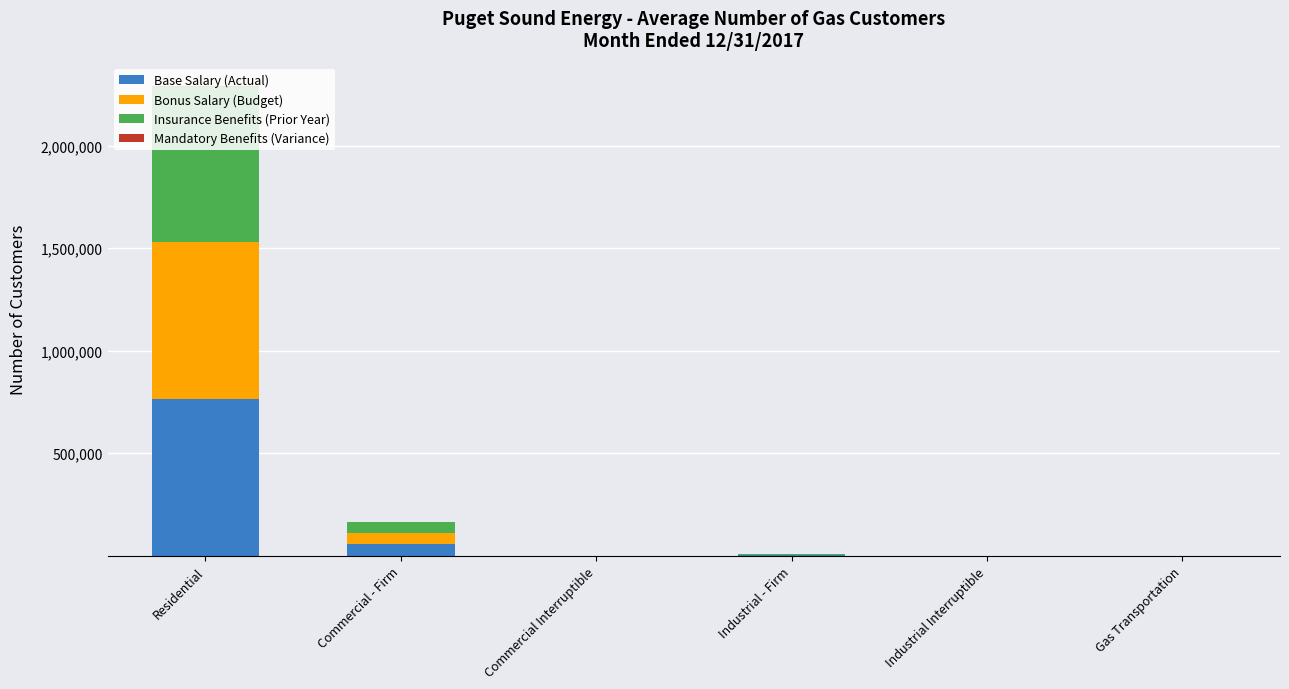

At which category is the sum across all series the highest?

Residential